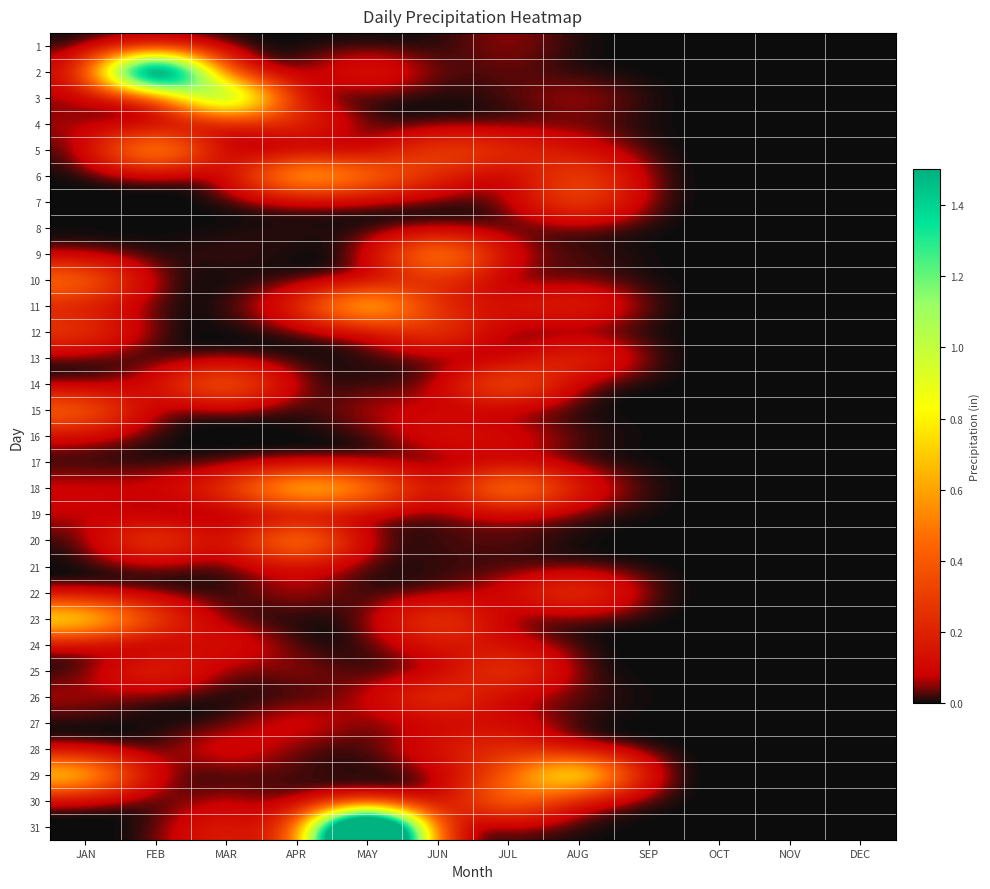

Reading left to right, what are all the values shown in this chart?

1: JAN=0.0	FEB=0.0	MAR=0.0	APR=0.0	MAY=0.0	JUN=0.0	JUL=0.1	AUG=0.0	SEP=0.0	OCT=0.0	NOV=0.0	DEC=0.0
2: JAN=0.1	FEB=3.1	MAR=0.1	APR=0.0	MAY=0.2	JUN=0.0	JUL=0.0	AUG=0.0	SEP=0.0	OCT=0.0	NOV=0.0	DEC=0.0
3: JAN=0.0	FEB=0.0	MAR=1.8	APR=0.0	MAY=0.0	JUN=0.0	JUL=0.0	AUG=0.1	SEP=0.0	OCT=0.0	NOV=0.0	DEC=0.0
4: JAN=0.1	FEB=0.0	MAR=0.0	APR=0.3	MAY=0.0	JUN=0.0	JUL=0.0	AUG=0.0	SEP=0.0	OCT=0.0	NOV=0.0	DEC=0.0
5: JAN=0.0	FEB=0.9	MAR=0.0	APR=0.0	MAY=0.0	JUN=0.4	JUL=0.3	AUG=0.1	SEP=0.0	OCT=0.0	NOV=0.0	DEC=0.0
6: JAN=0.0	FEB=0.0	MAR=0.0	APR=0.9	MAY=0.6	JUN=0.2	JUL=0.0	AUG=0.4	SEP=0.0	OCT=0.0	NOV=0.0	DEC=0.0
7: JAN=0.0	FEB=0.0	MAR=0.0	APR=0.0	MAY=0.0	JUN=0.0	JUL=0.0	AUG=0.4	SEP=0.0	OCT=0.0	NOV=0.0	DEC=0.0
8: JAN=0.0	FEB=0.0	MAR=0.0	APR=0.0	MAY=0.0	JUN=0.0	JUL=0.0	AUG=0.0	SEP=0.0	OCT=0.0	NOV=0.0	DEC=0.0
9: JAN=0.0	FEB=0.0	MAR=0.0	APR=0.0	MAY=0.0	JUN=0.8	JUL=0.1	AUG=0.0	SEP=0.0	OCT=0.0	NOV=0.0	DEC=0.0
10: JAN=0.6	FEB=0.0	MAR=0.0	APR=0.0	MAY=0.0	JUN=0.3	JUL=0.0	AUG=0.0	SEP=0.0	OCT=0.0	NOV=0.0	DEC=0.0
11: JAN=0.2	FEB=0.0	MAR=0.0	APR=0.2	MAY=1.0	JUN=0.1	JUL=0.1	AUG=0.3	SEP=0.0	OCT=0.0	NOV=0.0	DEC=0.0
12: JAN=0.3	FEB=0.0	MAR=0.0	APR=0.0	MAY=0.0	JUN=0.4	JUL=0.0	AUG=0.0	SEP=0.0	OCT=0.0	NOV=0.0	DEC=0.0
13: JAN=0.0	FEB=0.0	MAR=0.0	APR=0.0	MAY=0.0	JUN=0.0	JUL=0.0	AUG=0.3	SEP=0.0	OCT=0.0	NOV=0.0	DEC=0.0
14: JAN=0.0	FEB=0.1	MAR=0.6	APR=0.0	MAY=0.0	JUN=0.0	JUL=0.6	AUG=0.0	SEP=0.0	OCT=0.0	NOV=0.0	DEC=0.0
15: JAN=0.5	FEB=0.0	MAR=0.0	APR=0.0	MAY=0.1	JUN=0.1	JUL=0.0	AUG=0.0	SEP=0.0	OCT=0.0	NOV=0.0	DEC=0.0
16: JAN=0.1	FEB=0.0	MAR=0.0	APR=0.0	MAY=0.0	JUN=0.1	JUL=0.1	AUG=0.0	SEP=0.0	OCT=0.0	NOV=0.0	DEC=0.0
17: JAN=0.0	FEB=0.0	MAR=0.0	APR=0.0	MAY=0.0	JUN=0.0	JUL=0.1	AUG=0.0	SEP=0.0	OCT=0.0	NOV=0.0	DEC=0.0
18: JAN=0.1	FEB=0.1	MAR=0.3	APR=0.9	MAY=0.7	JUN=0.0	JUL=0.8	AUG=0.2	SEP=0.0	OCT=0.0	NOV=0.0	DEC=0.0
19: JAN=0.1	FEB=0.0	MAR=0.0	APR=0.0	MAY=0.0	JUN=0.0	JUL=0.1	AUG=0.0	SEP=0.0	OCT=0.0	NOV=0.0	DEC=0.0
20: JAN=0.0	FEB=0.5	MAR=0.0	APR=0.8	MAY=0.0	JUN=0.0	JUL=0.0	AUG=0.0	SEP=0.0	OCT=0.0	NOV=0.0	DEC=0.0
21: JAN=0.0	FEB=0.0	MAR=0.0	APR=0.1	MAY=0.0	JUN=0.0	JUL=0.0	AUG=0.0	SEP=0.0	OCT=0.0	NOV=0.0	DEC=0.0
22: JAN=0.0	FEB=0.0	MAR=0.0	APR=0.1	MAY=0.0	JUN=0.0	JUL=0.1	AUG=0.4	SEP=0.0	OCT=0.0	NOV=0.0	DEC=0.0
23: JAN=1.0	FEB=0.3	MAR=0.0	APR=0.0	MAY=0.0	JUN=0.4	JUL=0.0	AUG=0.0	SEP=0.0	OCT=0.0	NOV=0.0	DEC=0.0
24: JAN=0.0	FEB=0.0	MAR=0.2	APR=0.0	MAY=0.0	JUN=0.2	JUL=0.1	AUG=0.0	SEP=0.0	OCT=0.0	NOV=0.0	DEC=0.0
25: JAN=0.0	FEB=0.3	MAR=0.0	APR=0.1	MAY=0.0	JUN=0.0	JUL=0.4	AUG=0.0	SEP=0.0	OCT=0.0	NOV=0.0	DEC=0.0
26: JAN=0.1	FEB=0.0	MAR=0.0	APR=0.0	MAY=0.1	JUN=0.4	JUL=0.1	AUG=0.0	SEP=0.0	OCT=0.0	NOV=0.0	DEC=0.0
27: JAN=0.0	FEB=0.0	MAR=0.0	APR=0.1	MAY=0.0	JUN=0.1	JUL=0.1	AUG=0.0	SEP=0.0	OCT=0.0	NOV=0.0	DEC=0.0
28: JAN=0.0	FEB=0.0	MAR=0.2	APR=0.0	MAY=0.0	JUN=0.2	JUL=0.3	AUG=0.0	SEP=0.0	OCT=0.0	NOV=0.0	DEC=0.0
29: JAN=0.9	FEB=0.0	MAR=0.0	APR=0.0	MAY=0.0	JUN=0.0	JUL=0.4	AUG=1.3	SEP=0.0	OCT=0.0	NOV=0.0	DEC=0.0
30: JAN=0.0	FEB=0.0	MAR=0.1	APR=0.0	MAY=0.1	JUN=0.0	JUL=0.6	AUG=0.0	SEP=0.0	OCT=0.0	NOV=0.0	DEC=0.0
31: JAN=0.0	FEB=0.0	MAR=0.2	APR=0.0	MAY=3.7	JUN=0.0	JUL=0.0	AUG=0.0	SEP=0.0	OCT=0.0	NOV=0.0	DEC=0.0